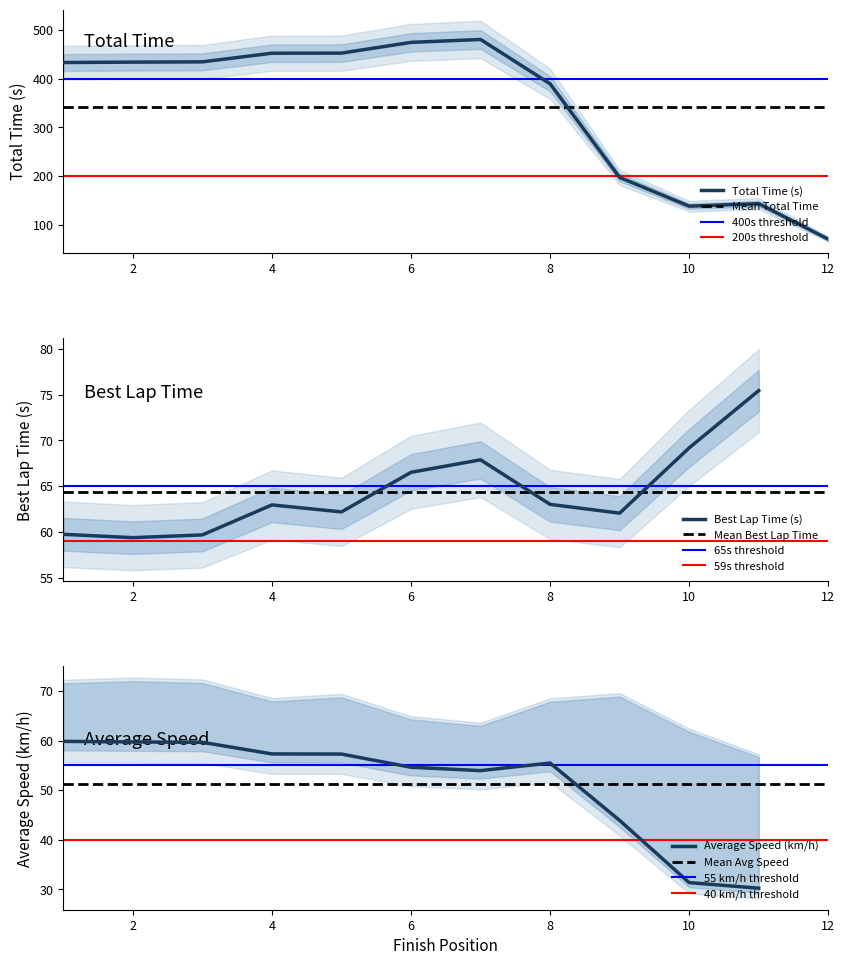

Which category has the lowest value in the Total Time (s) series?

12